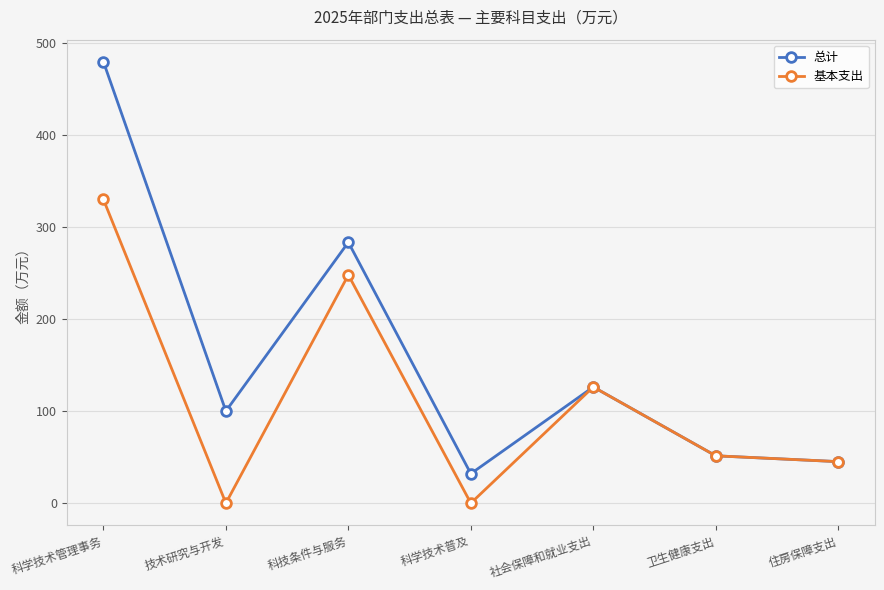

Is the value of 总计 at 科学技术普及 greater than the value of 基本支出 at 卫生健康支出?

No